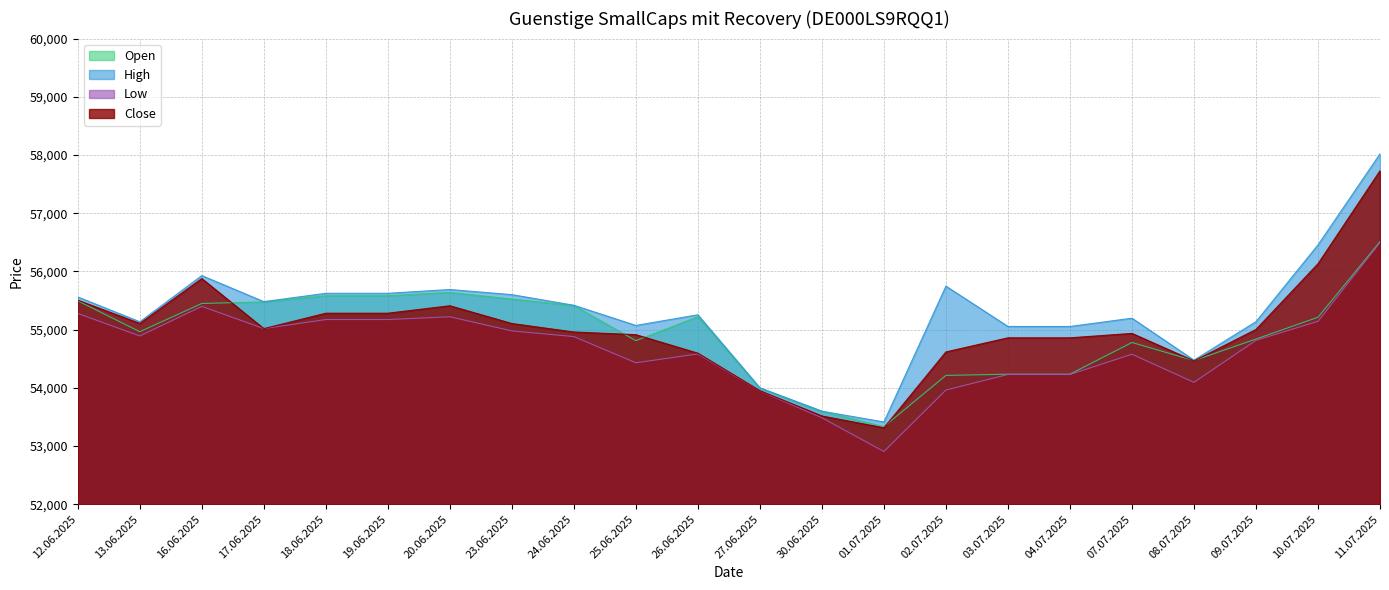

How many values in the Close series are below 55002?

11